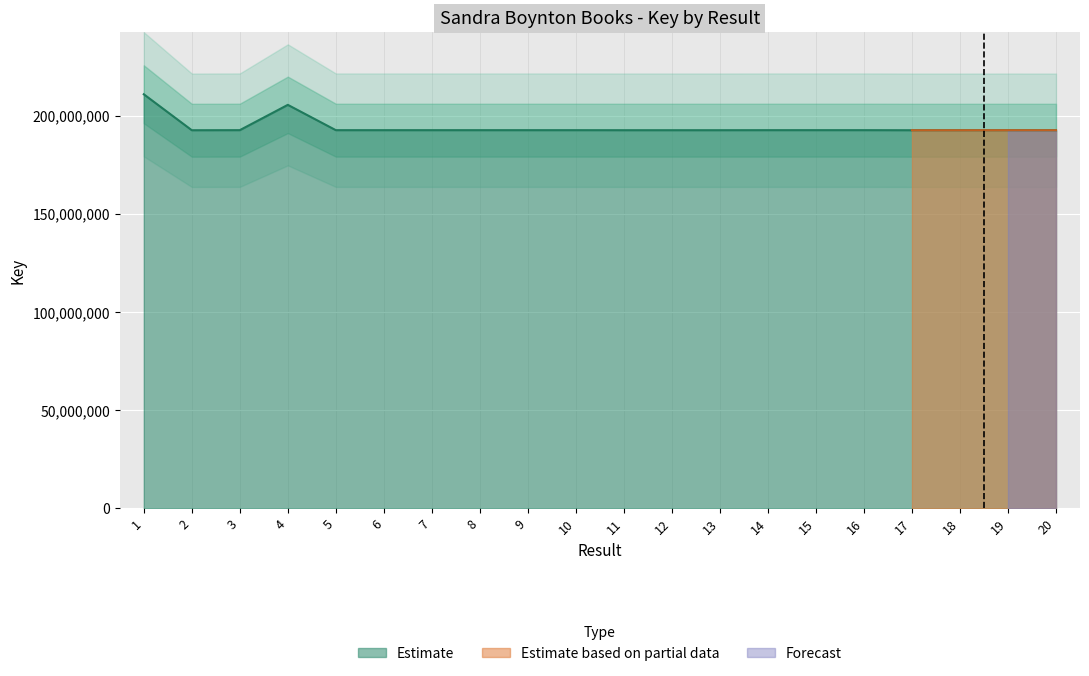

Rank the categories by value from highest to lowest.

1, 4, 3, 16, 15, 14, 7, 8, 5, 6, 9, 10, 12, 13, 11, 19, 20, 17, 2, 18